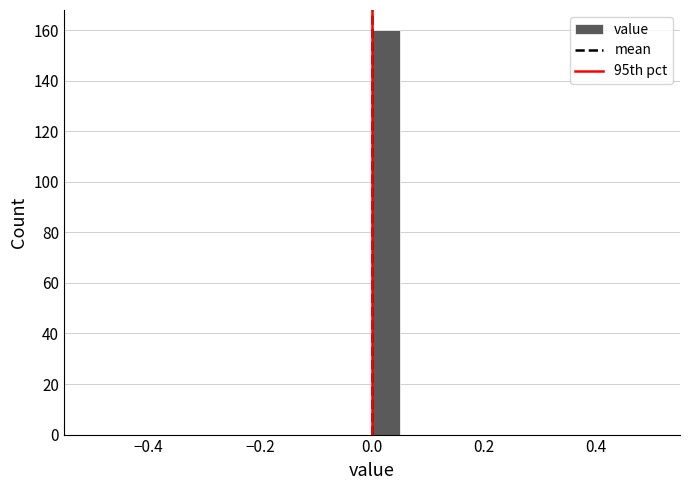

Read against the x-axis, roughly where is the centre of the tallest bar?

0.02